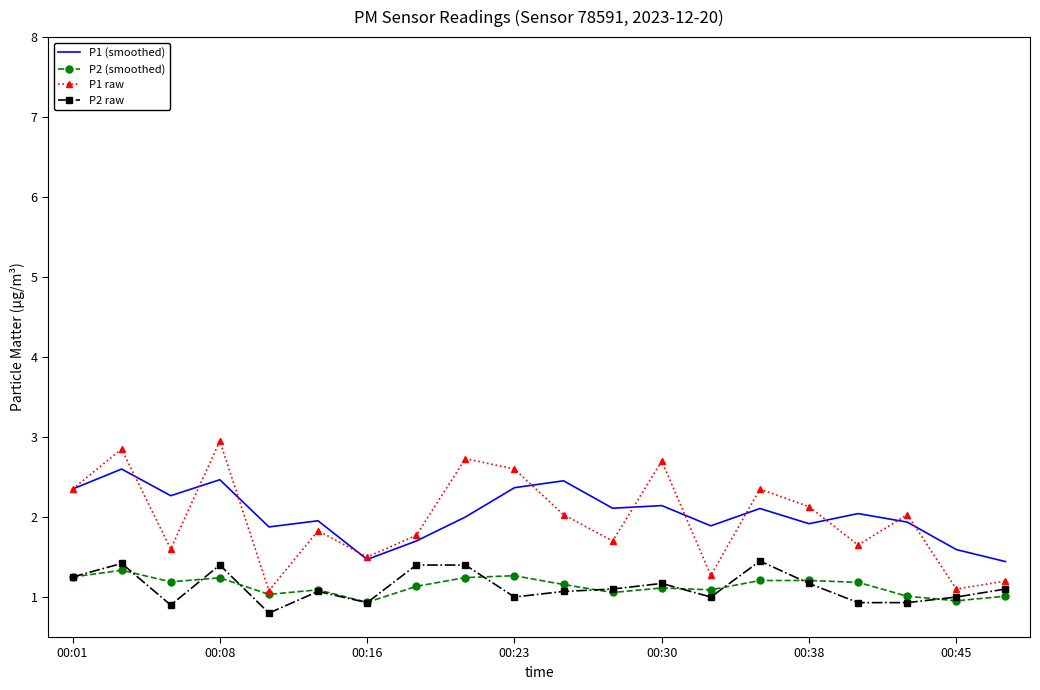

Which series has the largest range (max minus min)?

P1 raw